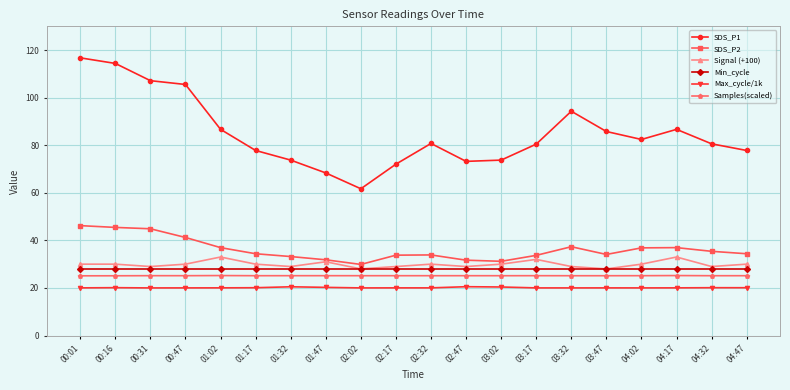

What is the sum of the Signal (+100) values at 02:02 and 03:02?

58.0